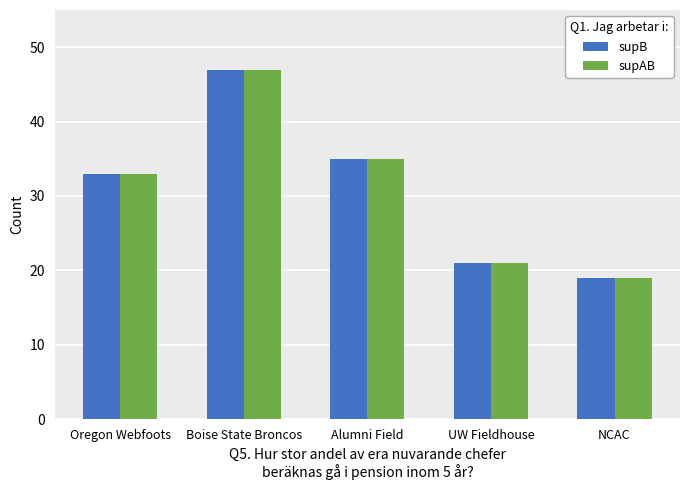

Reading left to right, list all the values displayed in this chart.

supB: 33	47	35	21	19
supAB: 33	47	35	21	19